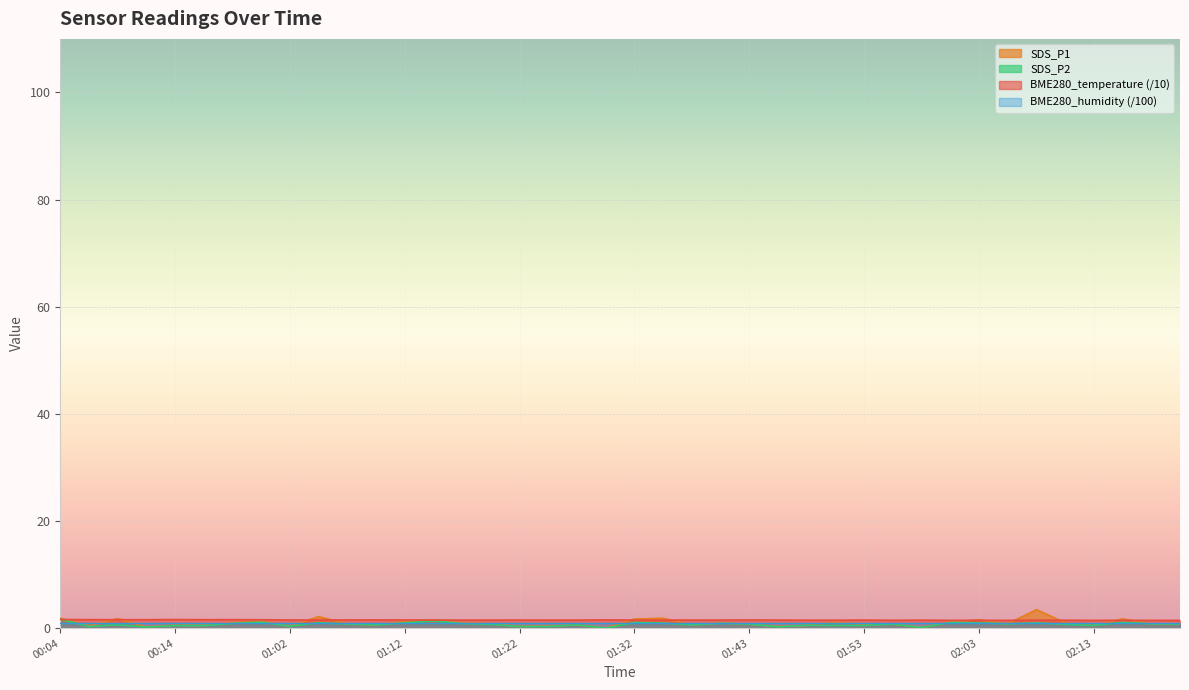

What position from the right is 02:18?

2